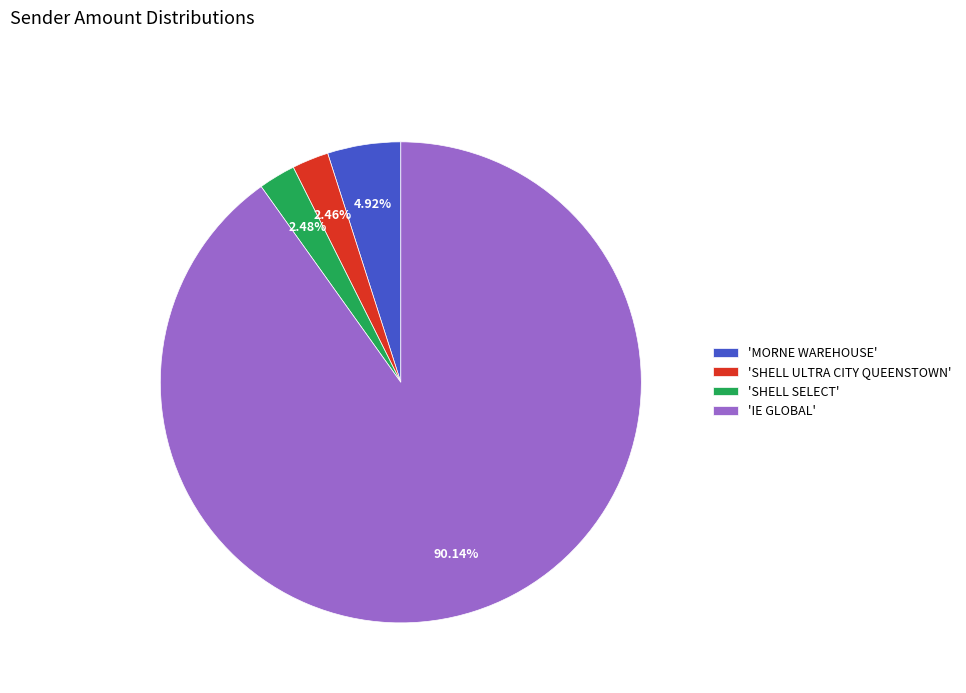

Between 'MORNE WAREHOUSE' and 'SHELL SELECT', which is larger?

'MORNE WAREHOUSE'